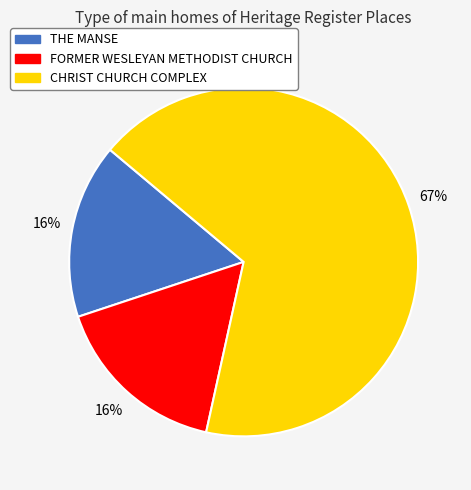

Between CHRIST CHURCH COMPLEX and FORMER WESLEYAN METHODIST CHURCH, which is larger?

CHRIST CHURCH COMPLEX